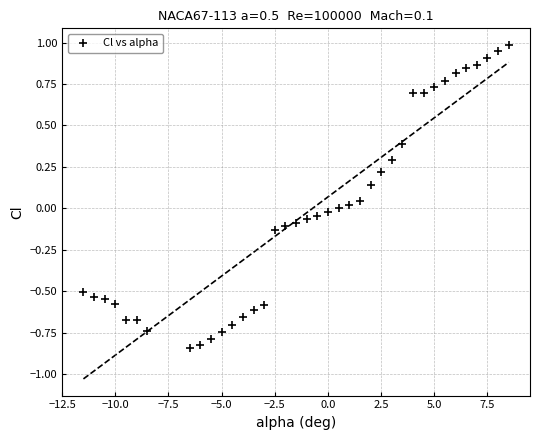

What is the range of Y values (max minus min)?

1.8